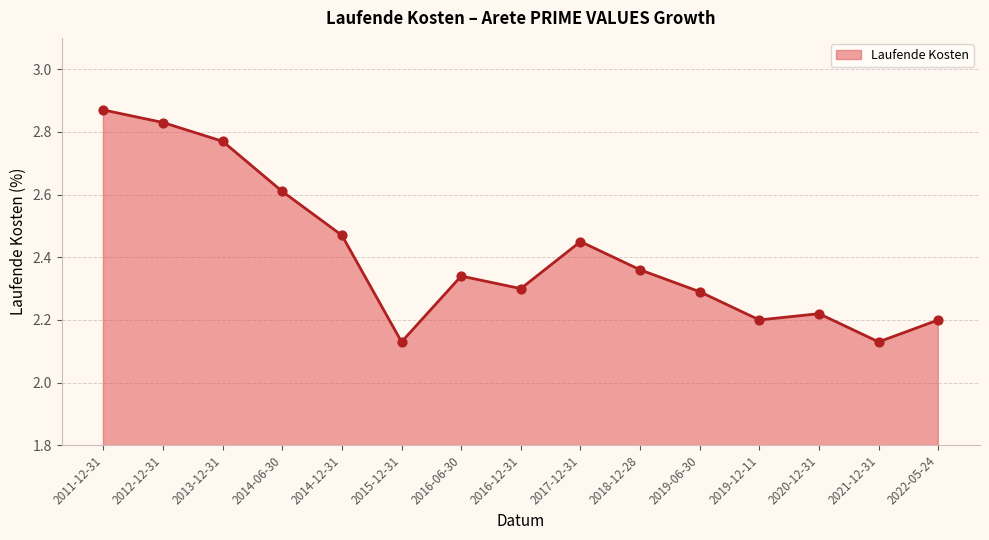

What position from the right is 2014-06-30?

12